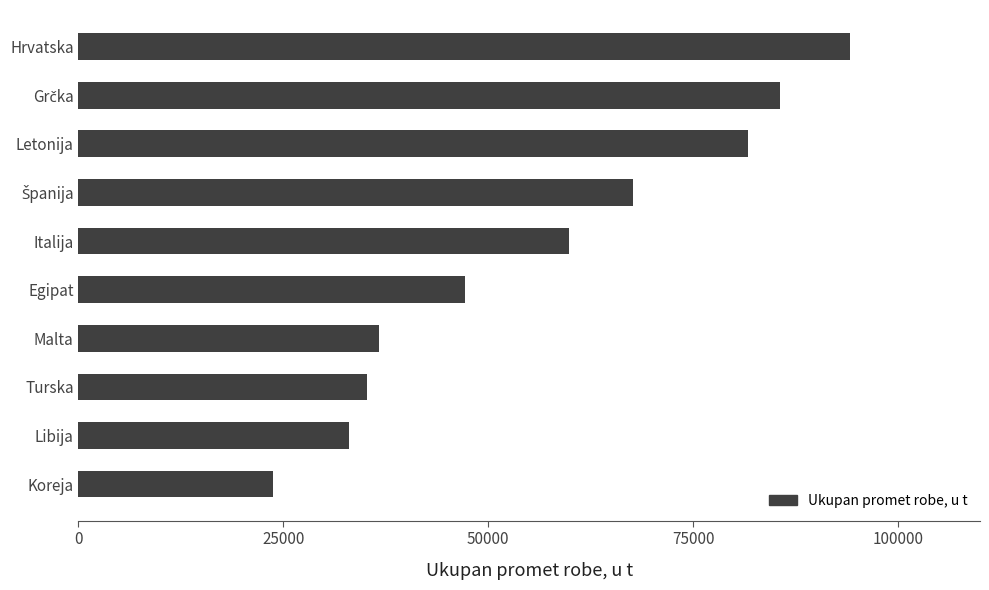

How many data points does each series have?

10